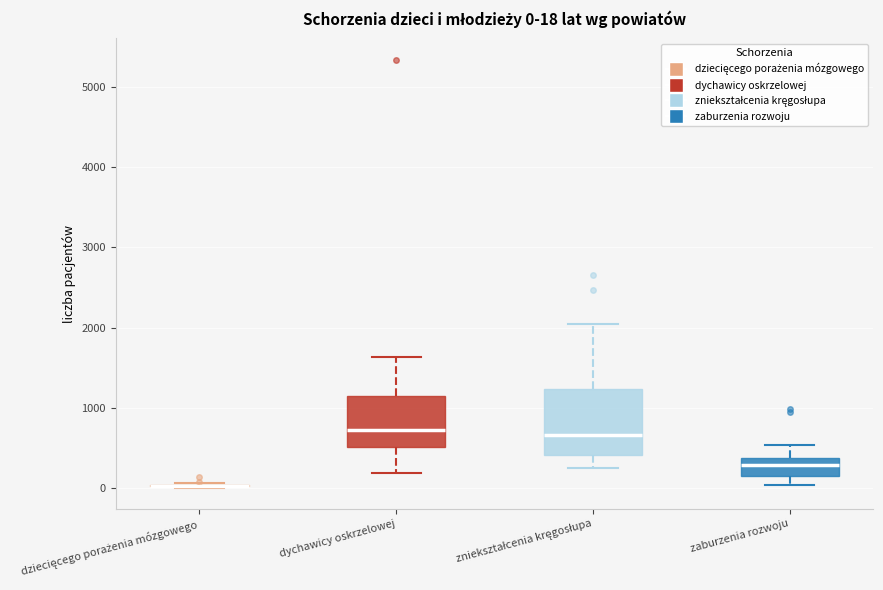

Comparing the boxes themselves (not the whiskers), which one is the tallest?

zniekształcenia kręgosłupa